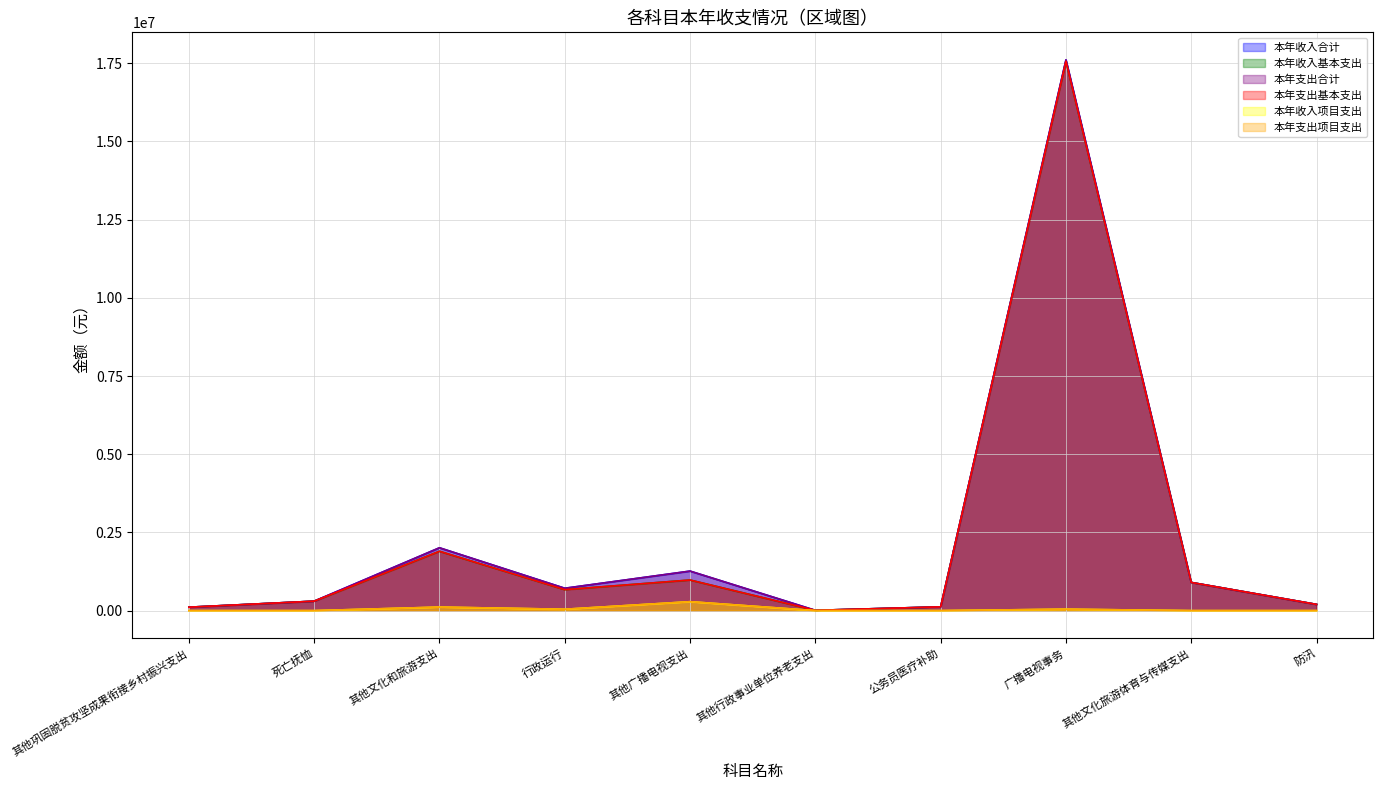

True or false: 本年收入项目支出 has more than 1 interior local peaks.

True